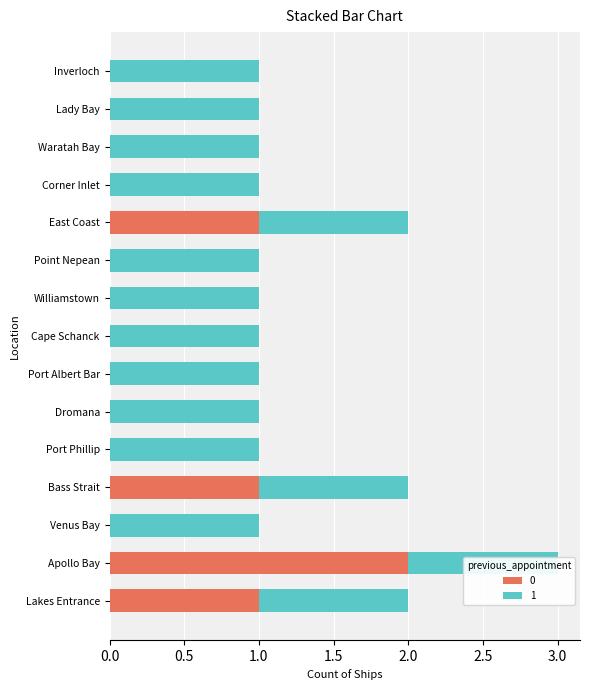

Reading left to right, extract all data points from this chart.

1	2	0	1	0	0	0	0	0	0	1	0	0	0	0